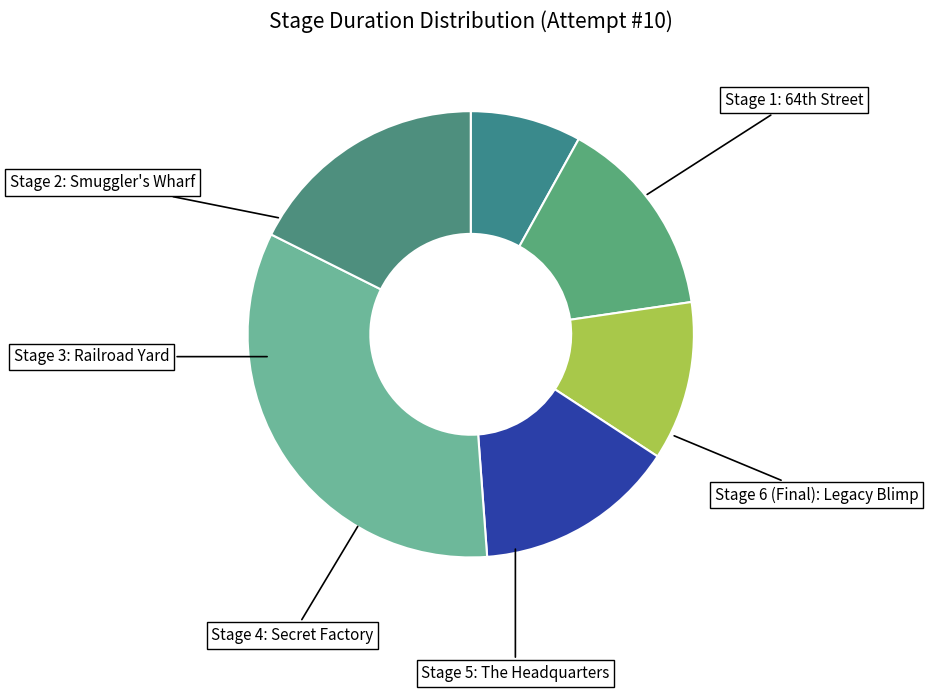

Combined, what portion of the pie is Stage 6 (Final): Legacy Blimp and Stage 3: Railroad Yard?

29.1%